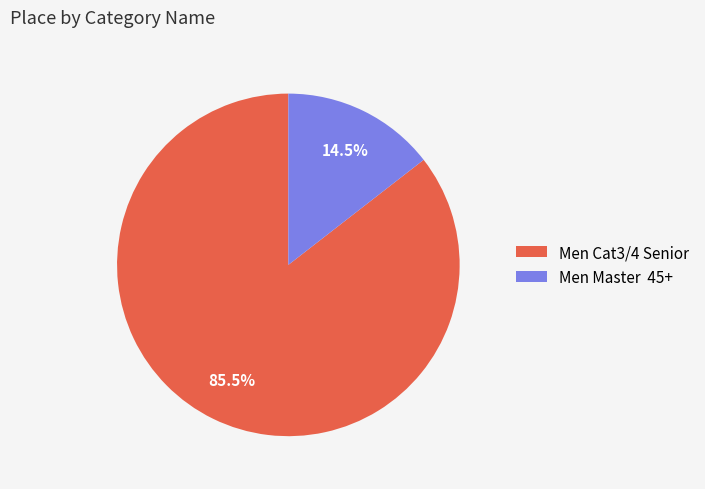

Which category has the biggest portion of the pie?

Men Cat3/4 Senior